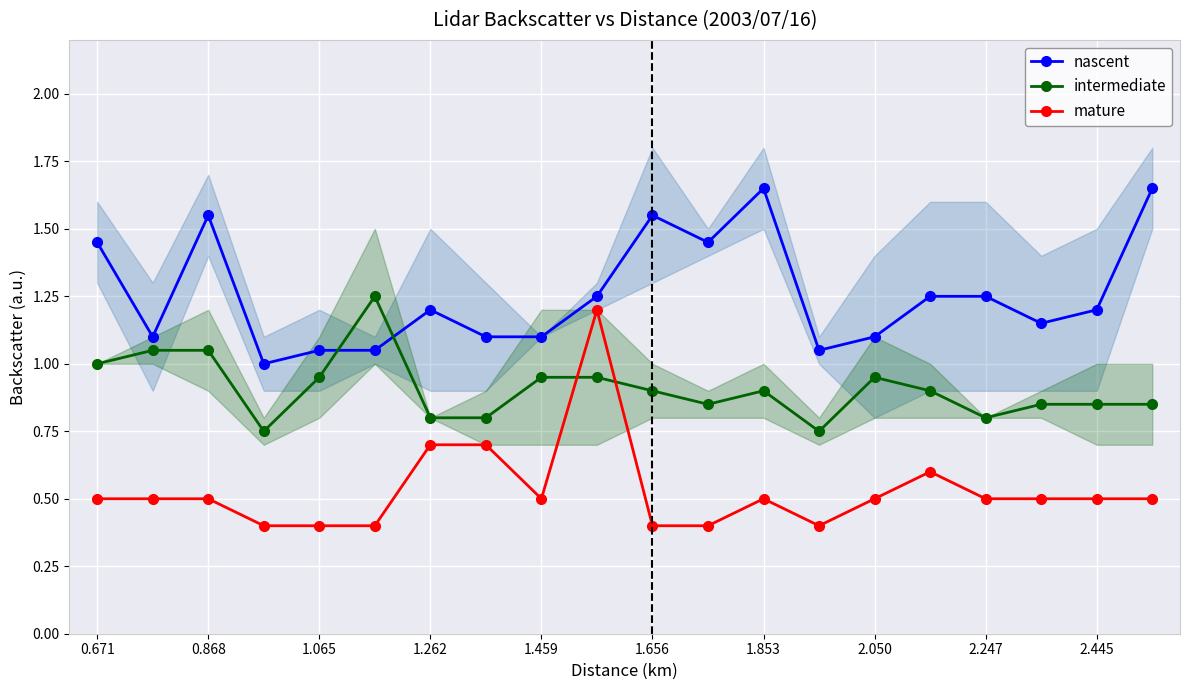

True or false: mature and nascent cross at least once.

False